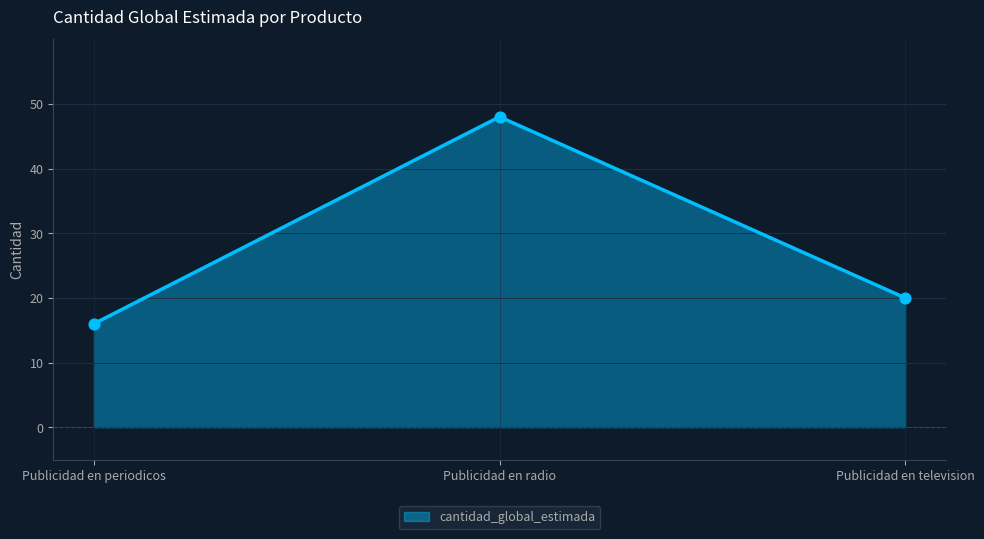

What is the change in value from Publicidad en periodicos to Publicidad en television?

+4